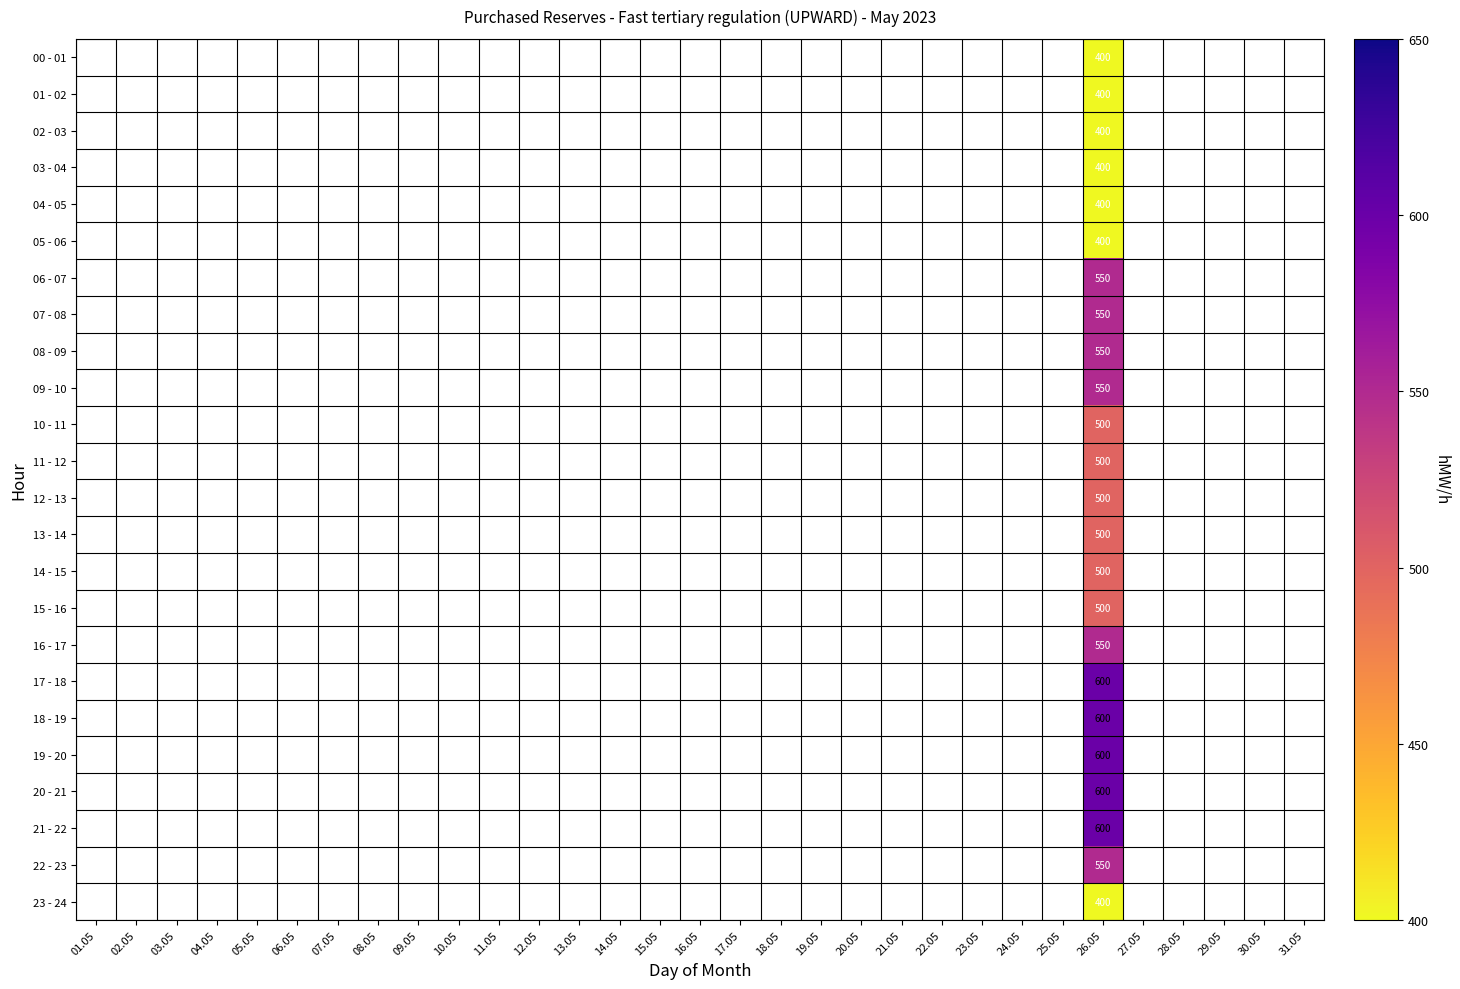

Count the number of data series in this chart.

24